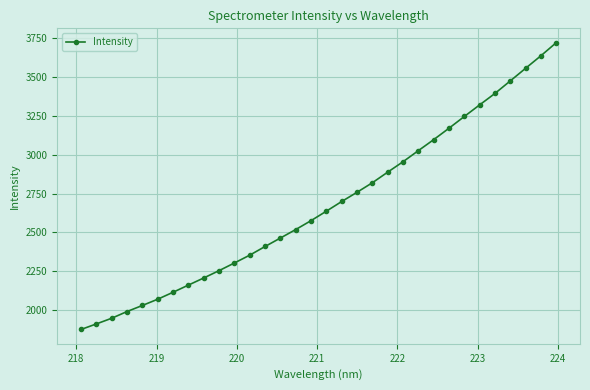

What is the maximum value shown in the chart?

3722.5